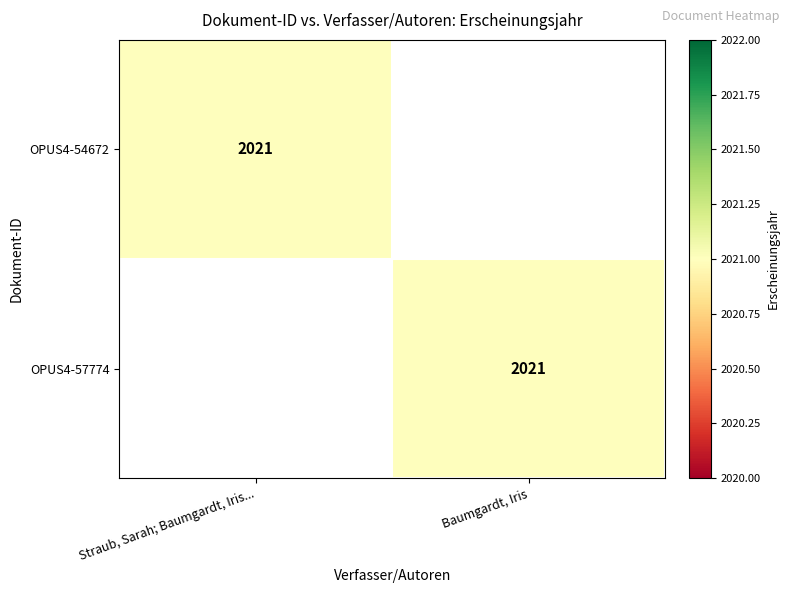

The OPUS4-57774 series shows 3321 at Baumgardt, Iris. True or false?

False